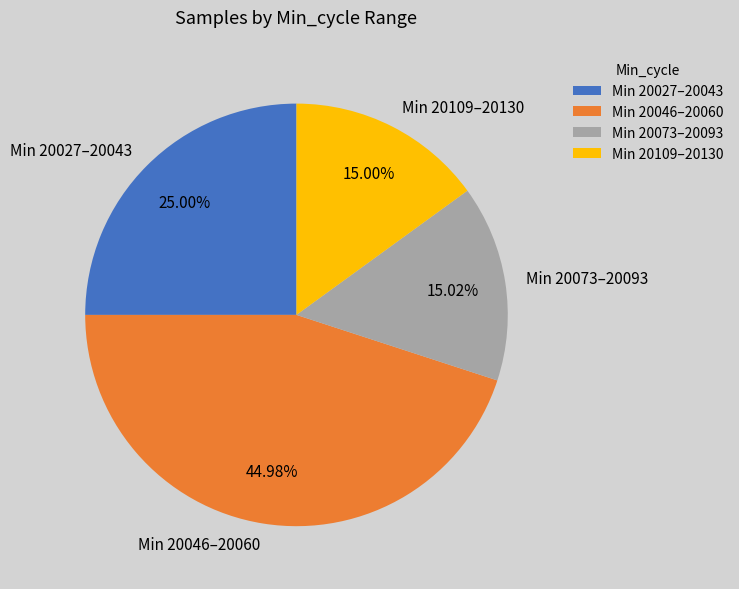

Which has a higher value, Min 20027–20043 or Min 20046–20060?

Min 20046–20060